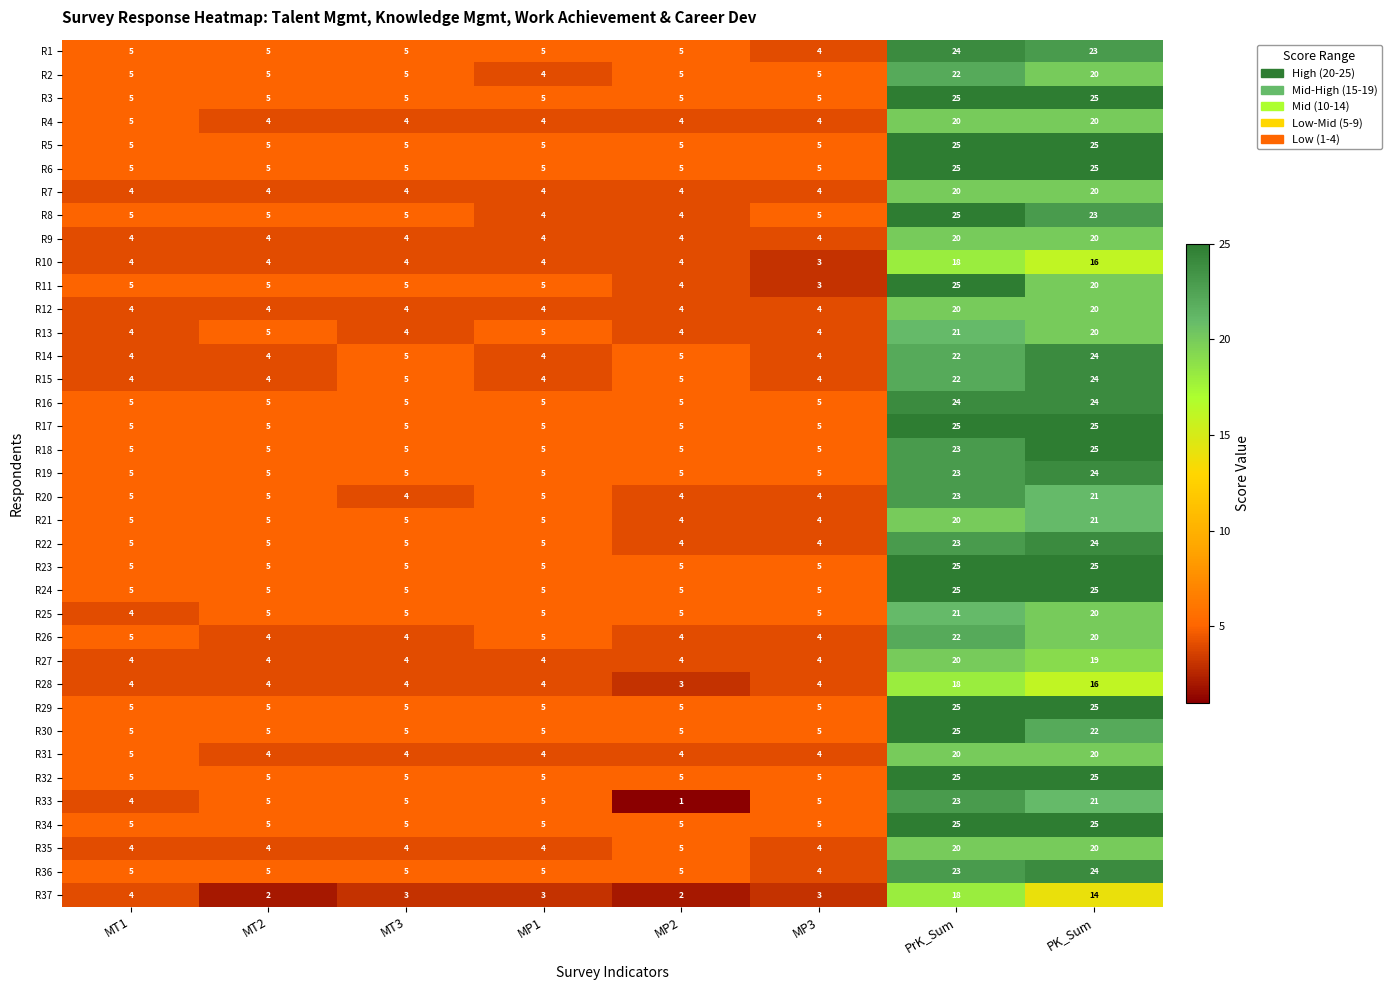

What is the difference between the highest and lowest values at MT2?

3